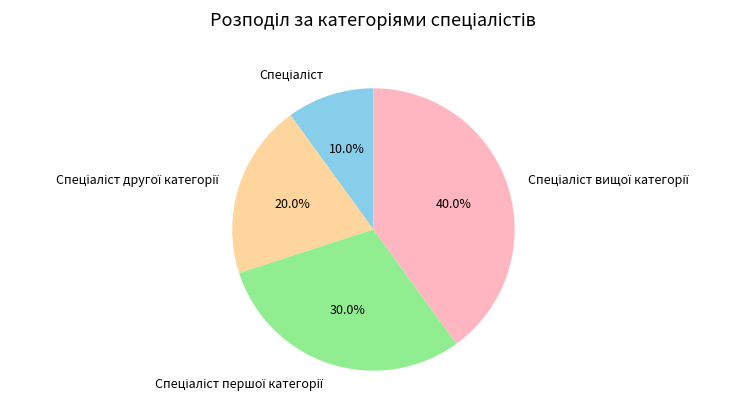

How many slices are in this pie chart?

4